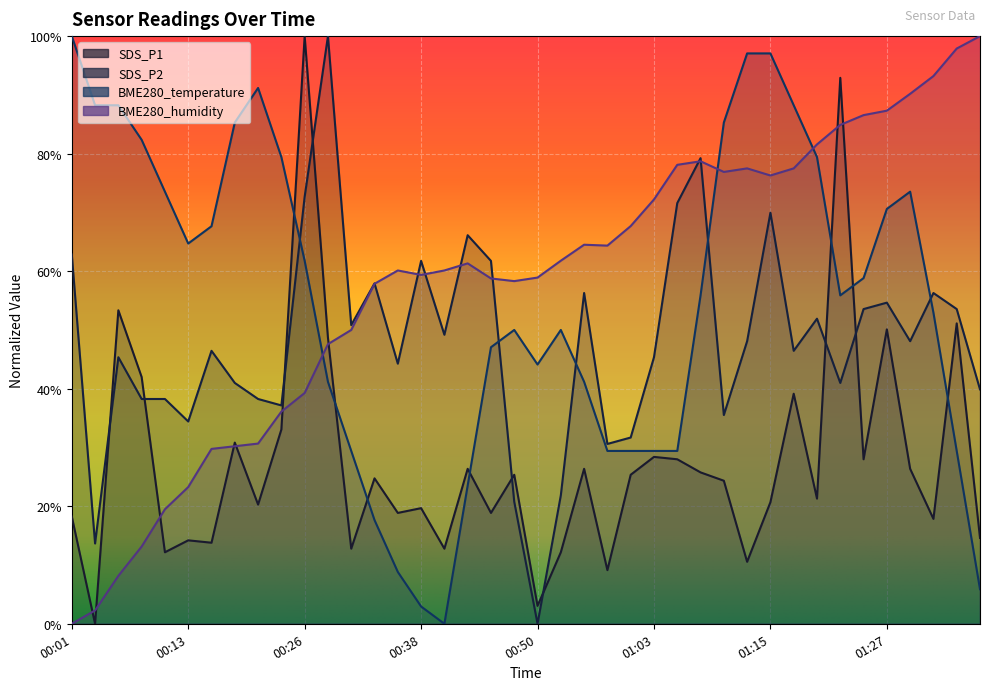

What is the total value across all series at 01:10?

2.2